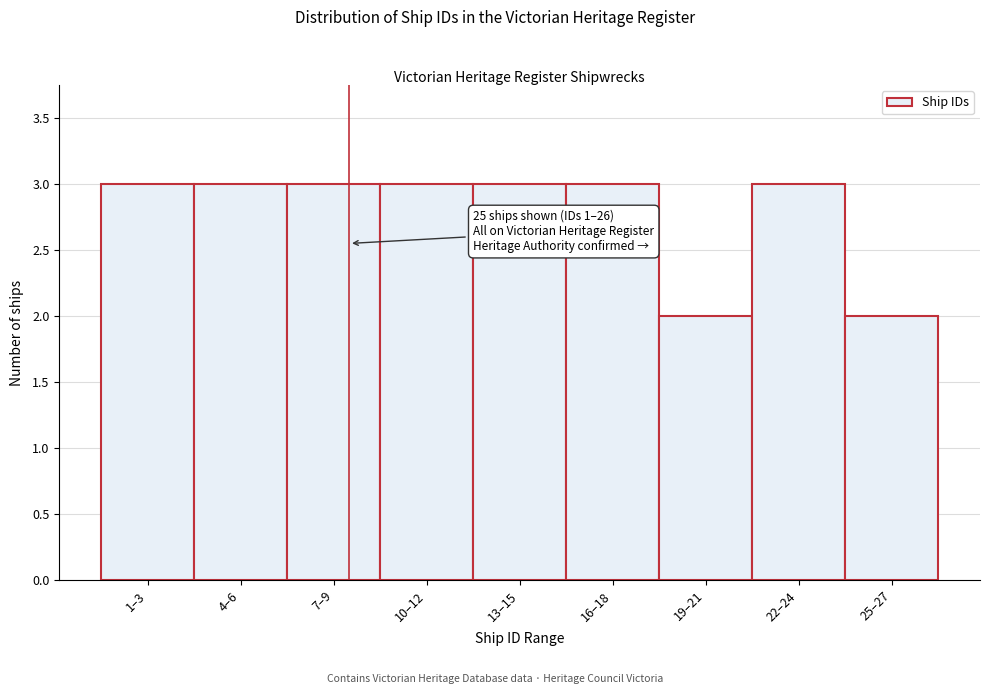

Reading right to left, extract all data points from this chart.

25–27=2	22–24=3	19–21=2	16–18=3	13–15=3	10–12=3	7–9=3	4–6=3	1–3=3